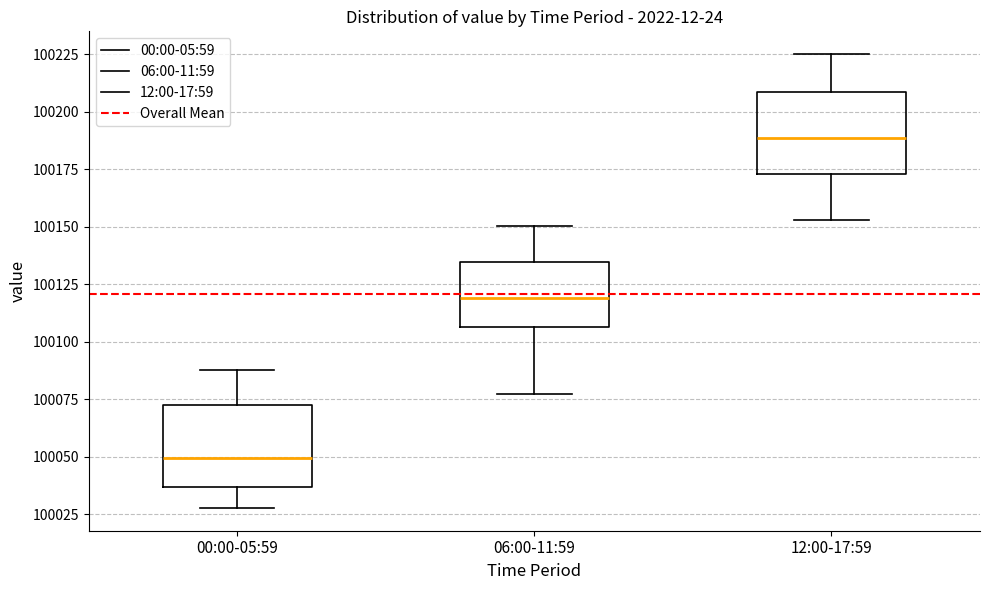

Which box's median line is the lowest?

00:00-05:59